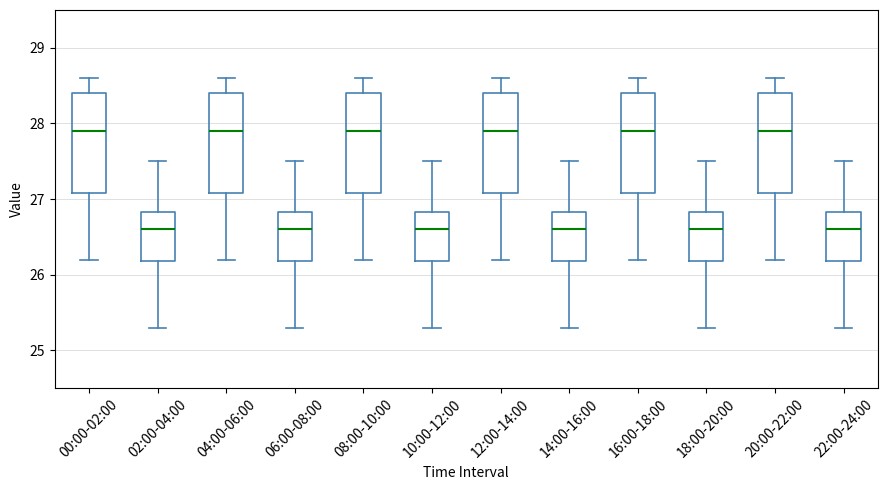

Reading left to right, read every box against the y-axis: the position of its median line, the range the box covers, and the ends of its whiskers. The values are not printed on the chart, so give them approximately, as read against the axis.

00:00-02:00: median 27.9, box 27.1 to 28.4, whiskers 26.2 to 28.6
02:00-04:00: median 26.6, box 26.2 to 26.8, whiskers 25.3 to 27.5
04:00-06:00: median 27.9, box 27.1 to 28.4, whiskers 26.2 to 28.6
06:00-08:00: median 26.6, box 26.2 to 26.8, whiskers 25.3 to 27.5
08:00-10:00: median 27.9, box 27.1 to 28.4, whiskers 26.2 to 28.6
10:00-12:00: median 26.6, box 26.2 to 26.8, whiskers 25.3 to 27.5
12:00-14:00: median 27.9, box 27.1 to 28.4, whiskers 26.2 to 28.6
14:00-16:00: median 26.6, box 26.2 to 26.8, whiskers 25.3 to 27.5
16:00-18:00: median 27.9, box 27.1 to 28.4, whiskers 26.2 to 28.6
18:00-20:00: median 26.6, box 26.2 to 26.8, whiskers 25.3 to 27.5
20:00-22:00: median 27.9, box 27.1 to 28.4, whiskers 26.2 to 28.6
22:00-24:00: median 26.6, box 26.2 to 26.8, whiskers 25.3 to 27.5